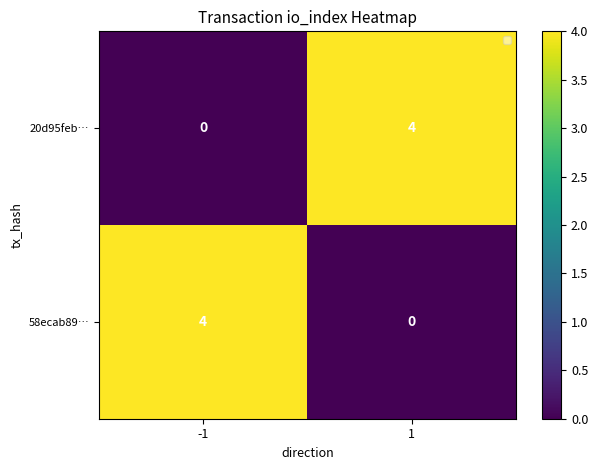

What is the difference between the 20d95feb… values at -1 and 1?

4